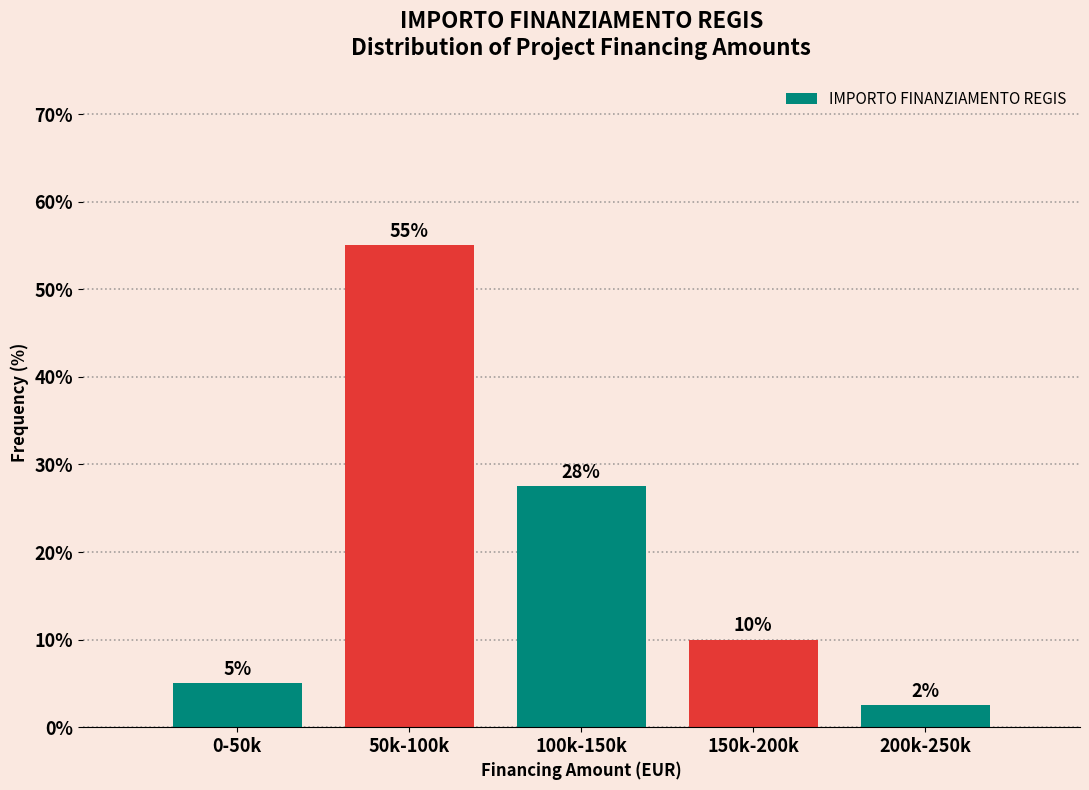

Which label corresponds to the largest value in the chart?

50k-100k